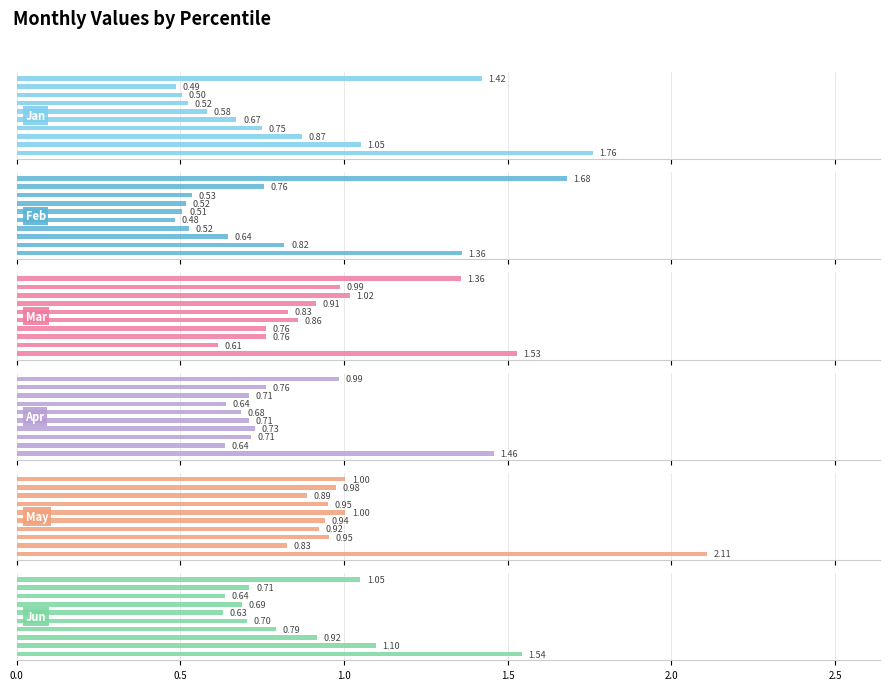

What is the sum of the Mar values at 2.5 and 3.0?

1.7